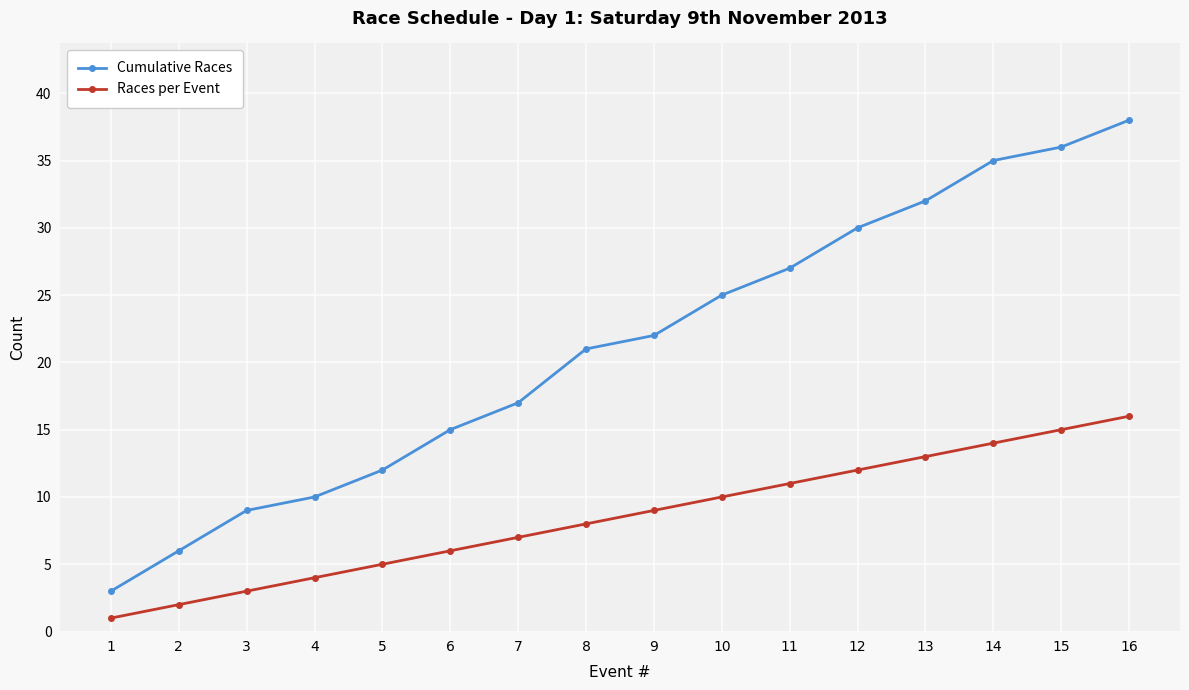

How many data points in Cumulative Races are less than 22?

8